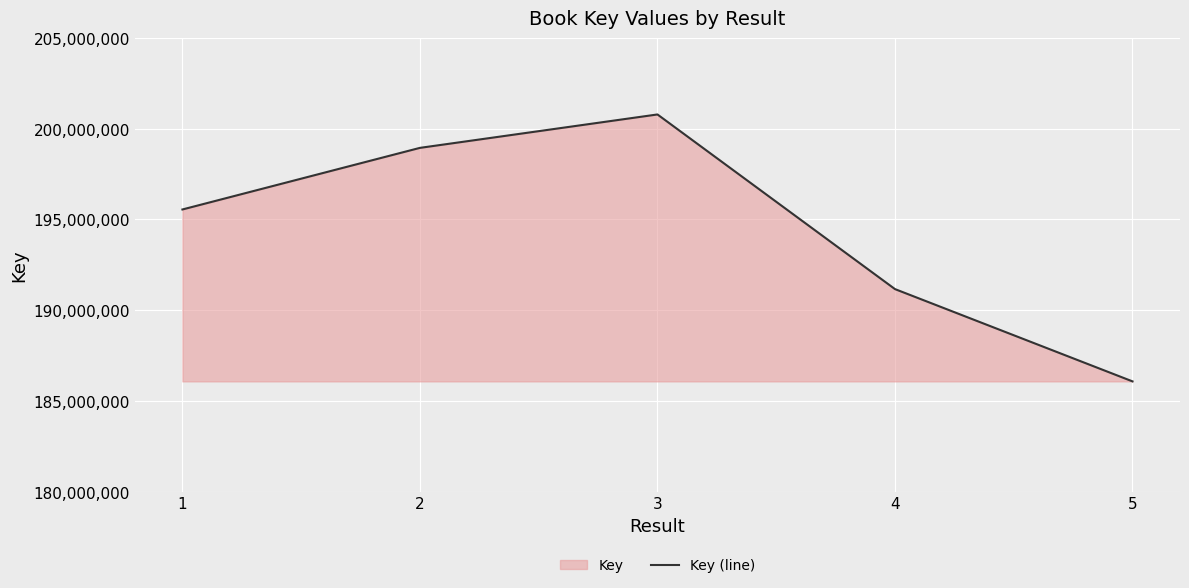

How many values are between 191155650 and 198939428?

3